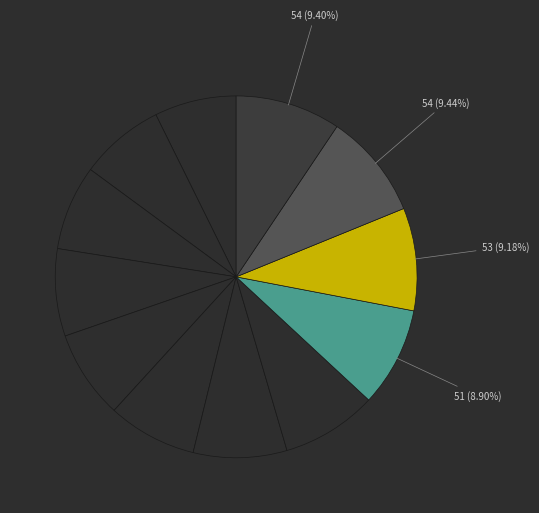

How many slices are in this pie chart?

12